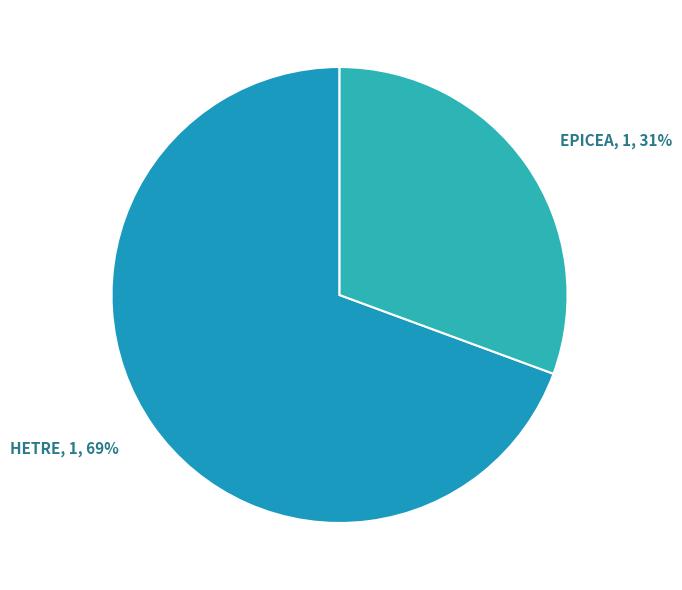

How many slices are in this pie chart?

2